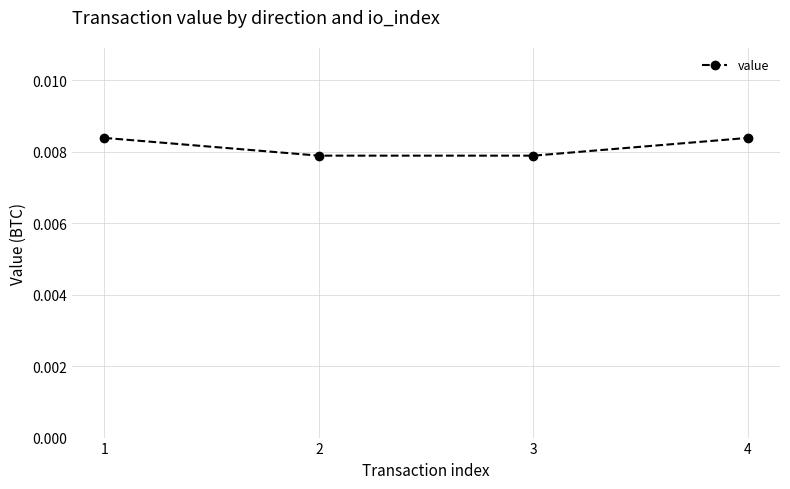

How many values are between 0 and 1?

4